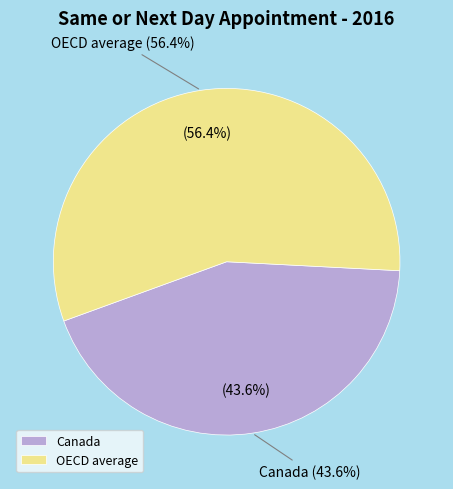

Which category has the smallest portion of the pie?

Canada